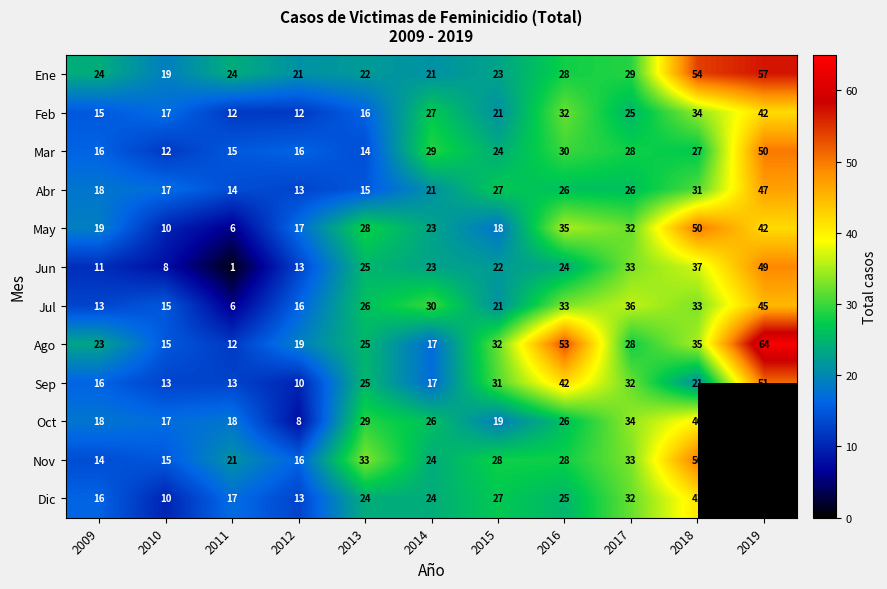

Between 2011 and 2015, which is larger?

2011